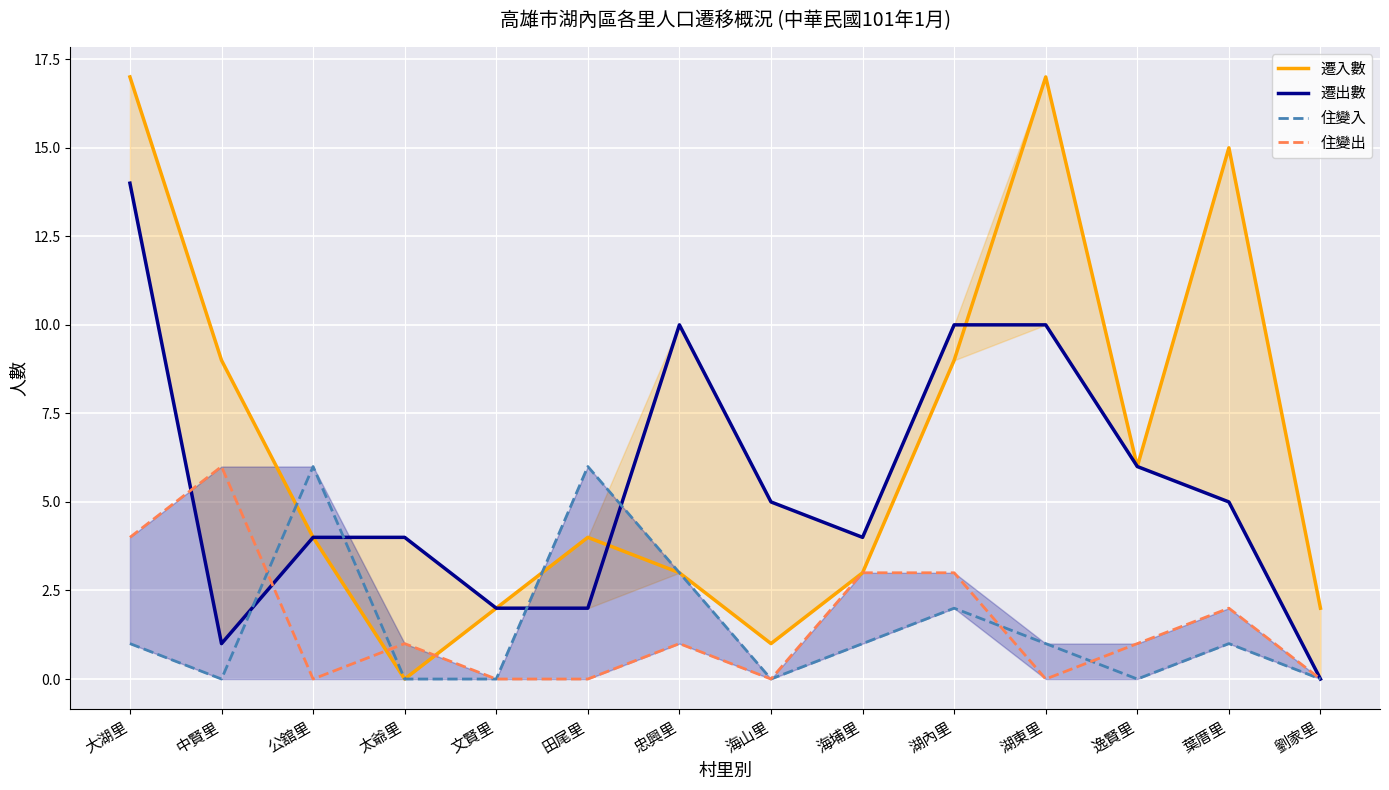

Rank the categories by 住變出 value from highest to lowest.

中賢里, 大湖里, 海埔里, 湖內里, 葉厝里, 太爺里, 忠興里, 逸賢里, 公舘里, 文賢里, 田尾里, 海山里, 湖東里, 劉家里